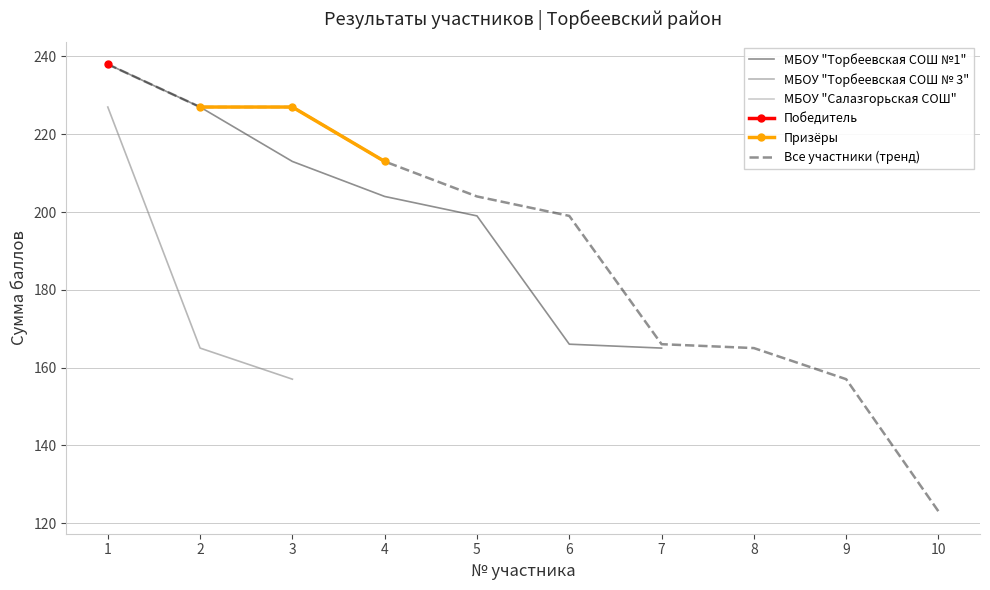

At which label is the value closest to 180?

7